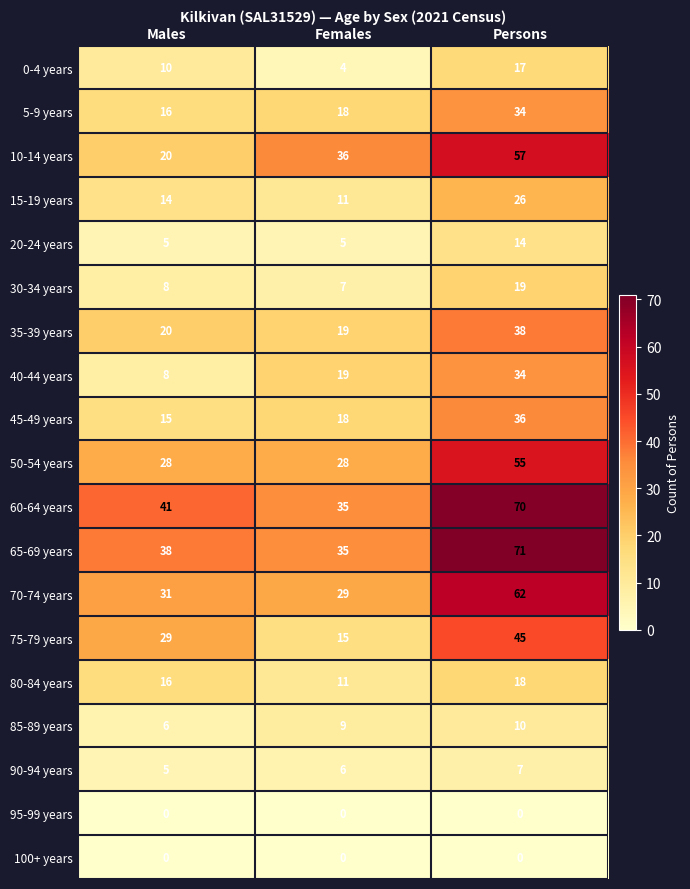

What is the minimum value for 15-19 years?

11